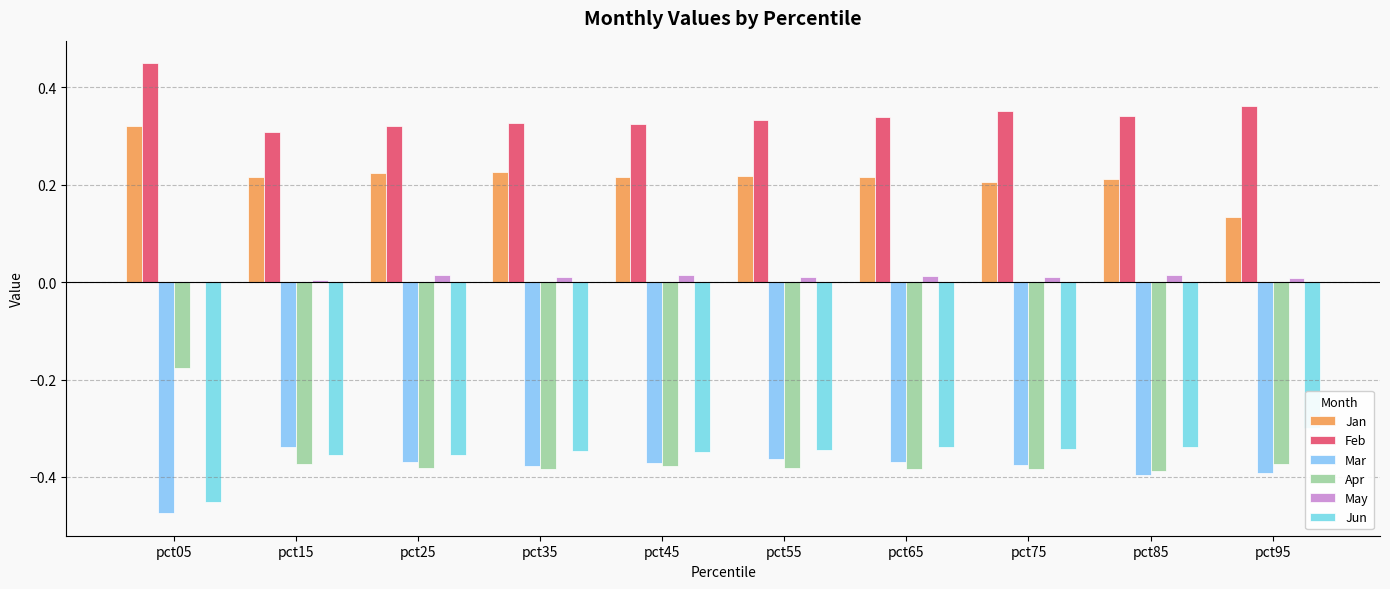

How many groups of bars are there?

10